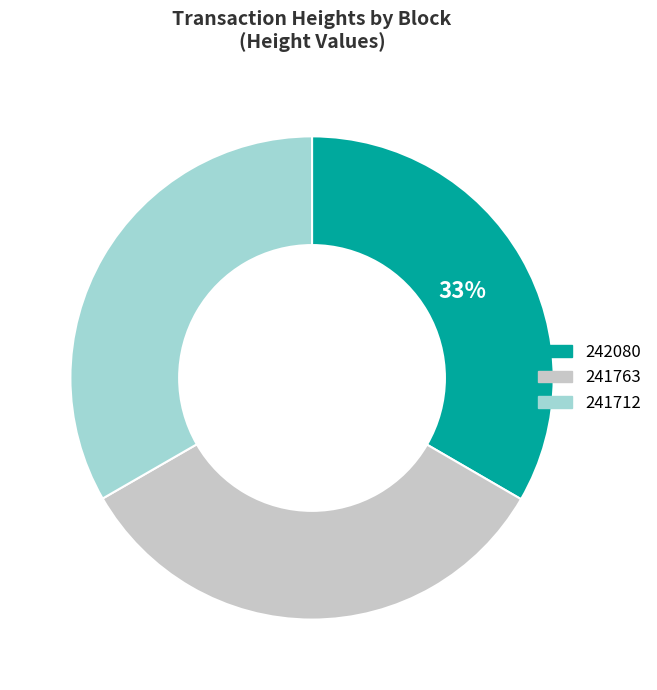

To the nearest percent, what is the average slice percentage?

33%